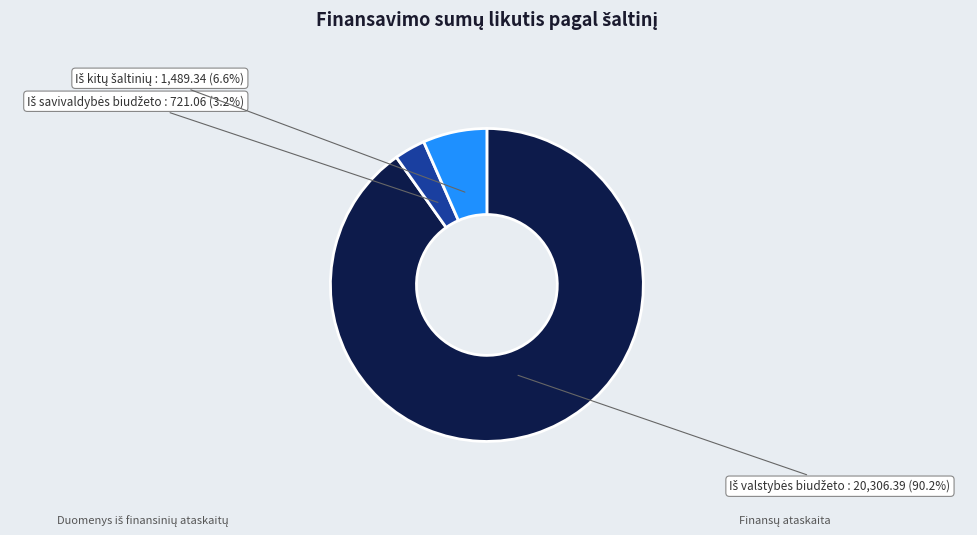

Does any single category account for the majority?

Yes